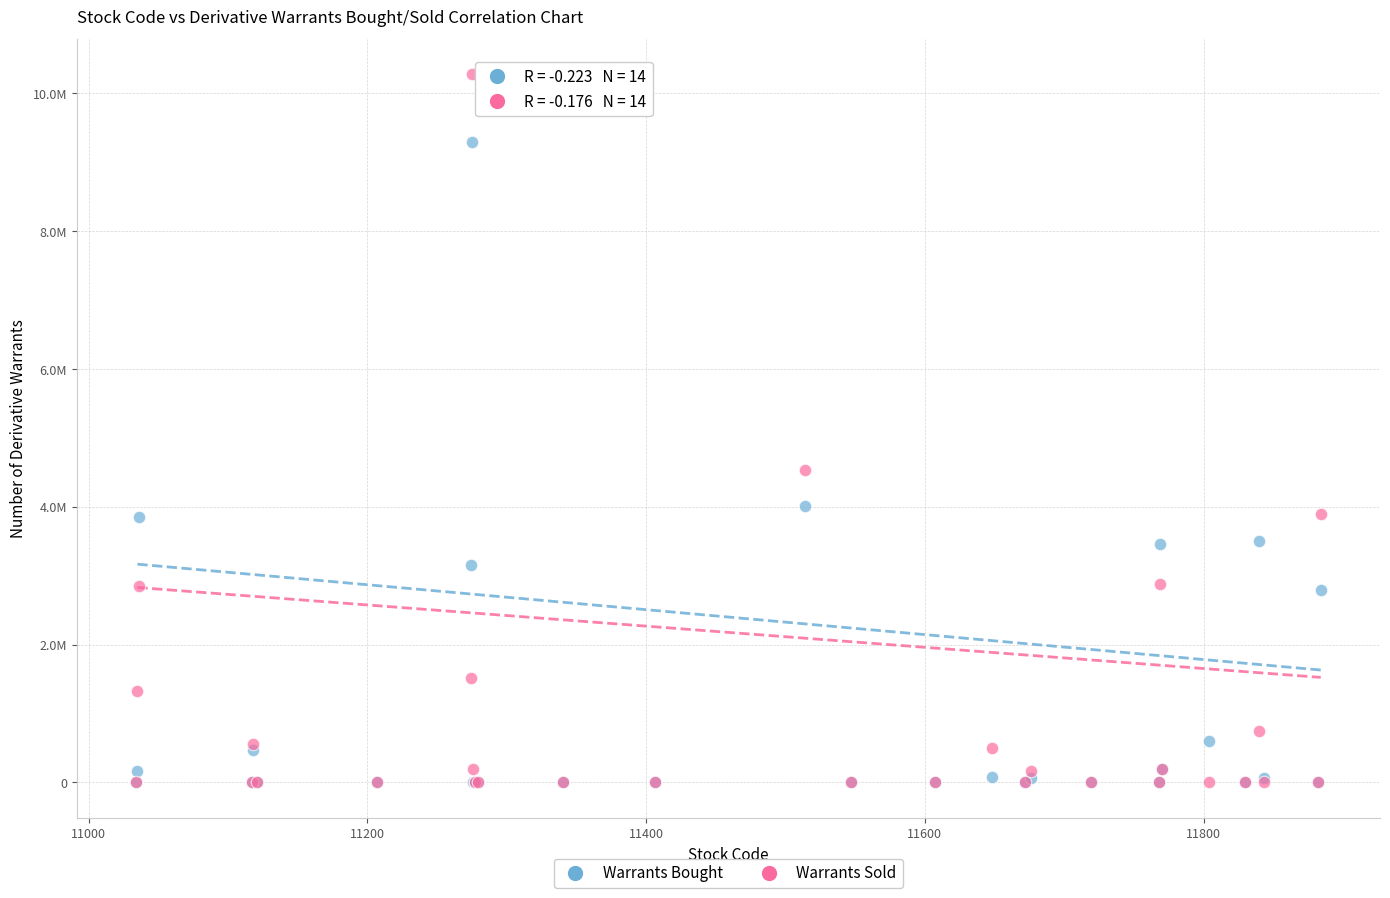

What are all the series names shown in the legend?

Warrants Bought, Warrants Sold